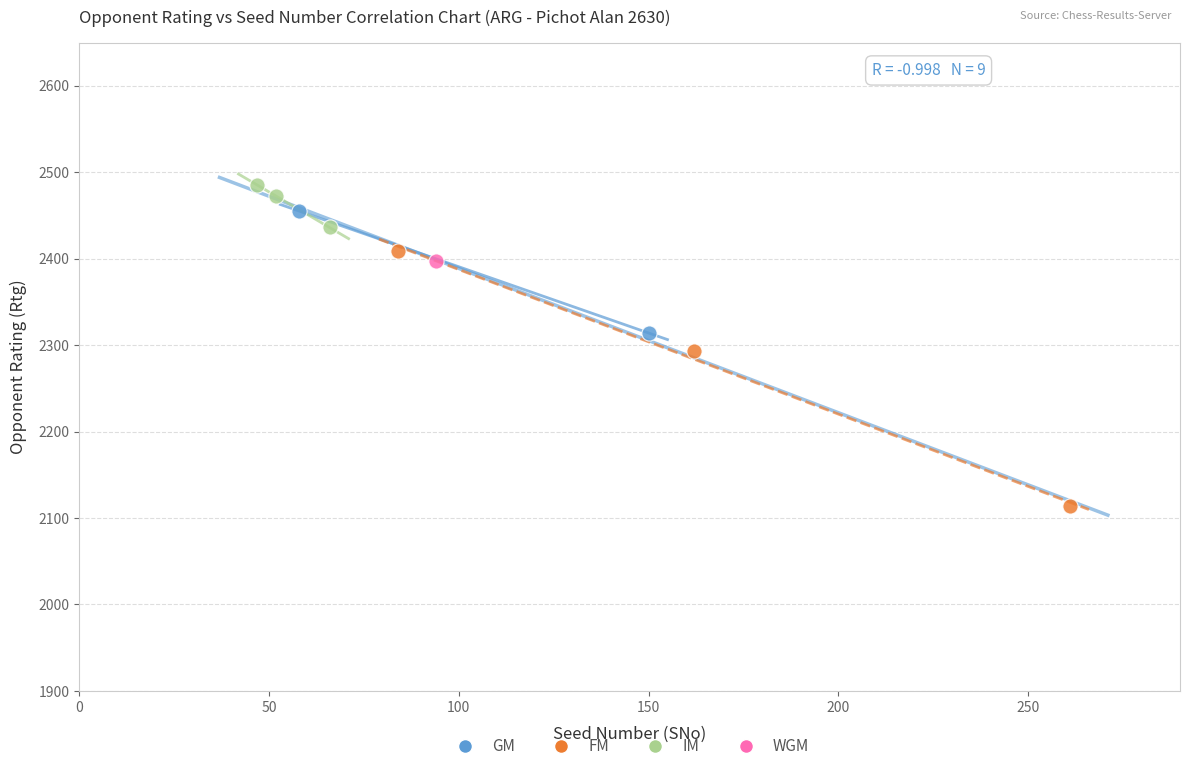

What are all the series names shown in the legend?

GM, FM, IM, WGM